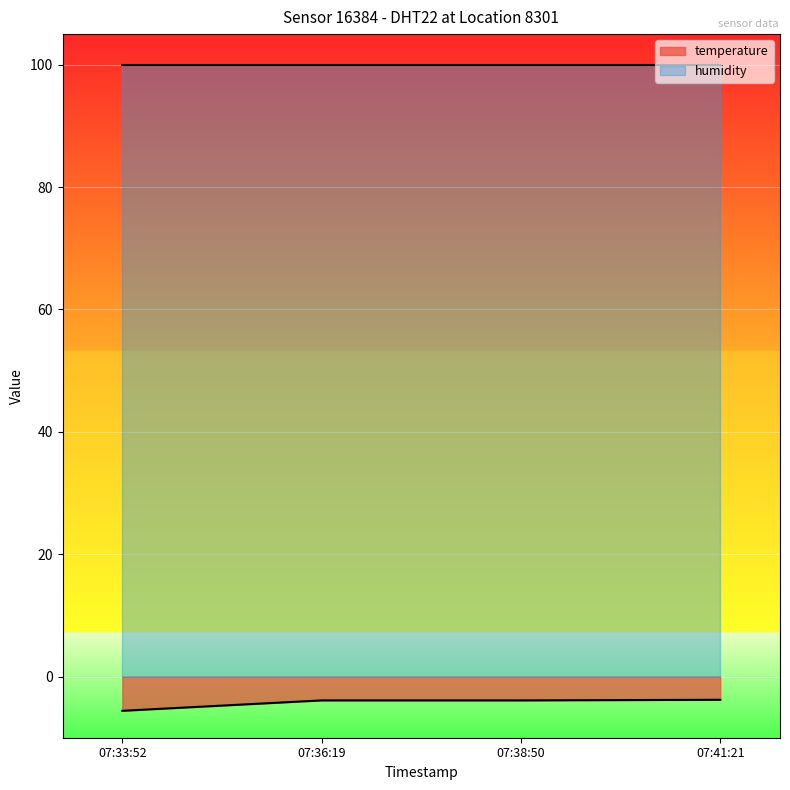

What is the lowest value of the humidity series?

99.9